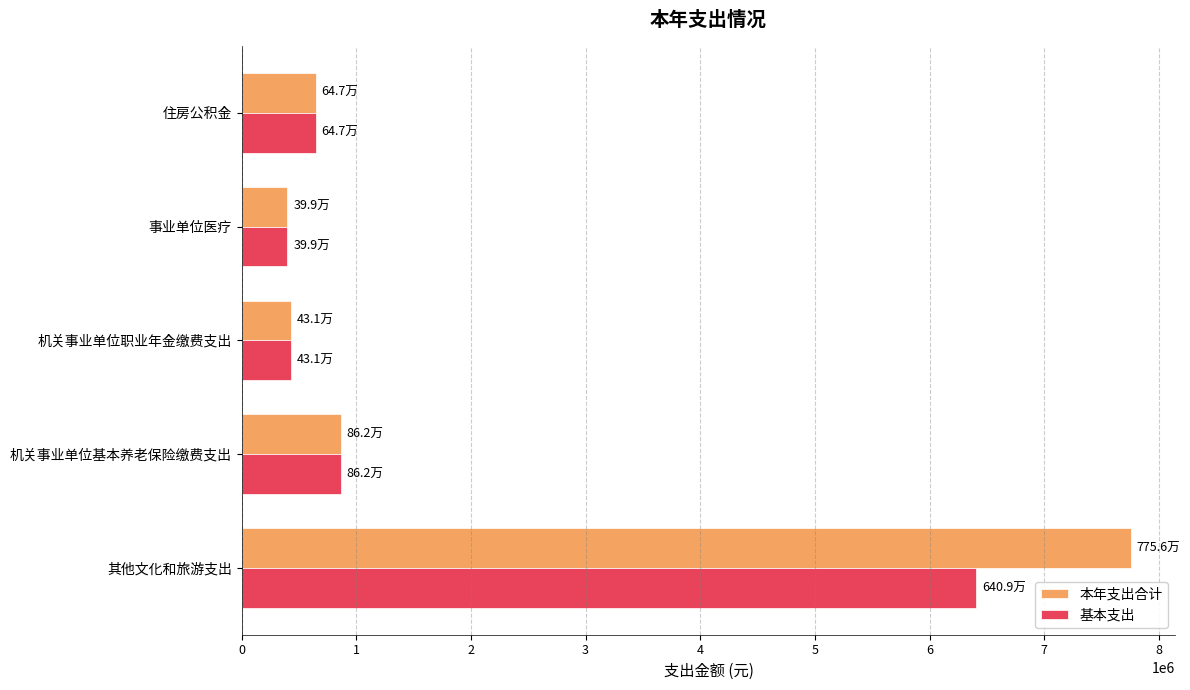

Count the number of categories in the chart.

5